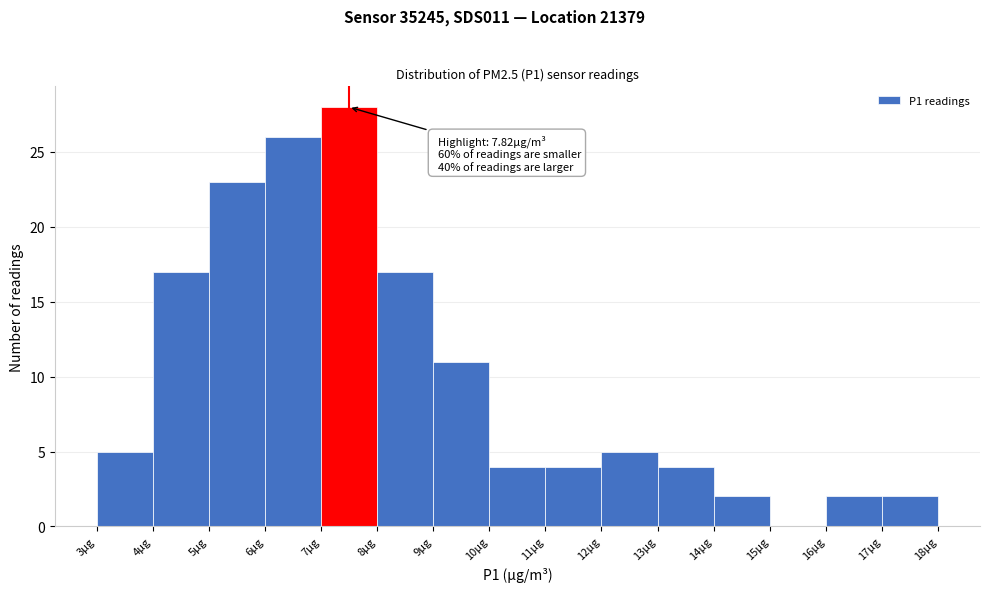

Reading right to left, extract all data points from this chart.

17µg=2	16µg=2	15µg=0	14µg=2	13µg=4	12µg=5	11µg=4	10µg=4	9µg=11	8µg=17	7µg=28	6µg=26	5µg=23	4µg=17	3µg=5